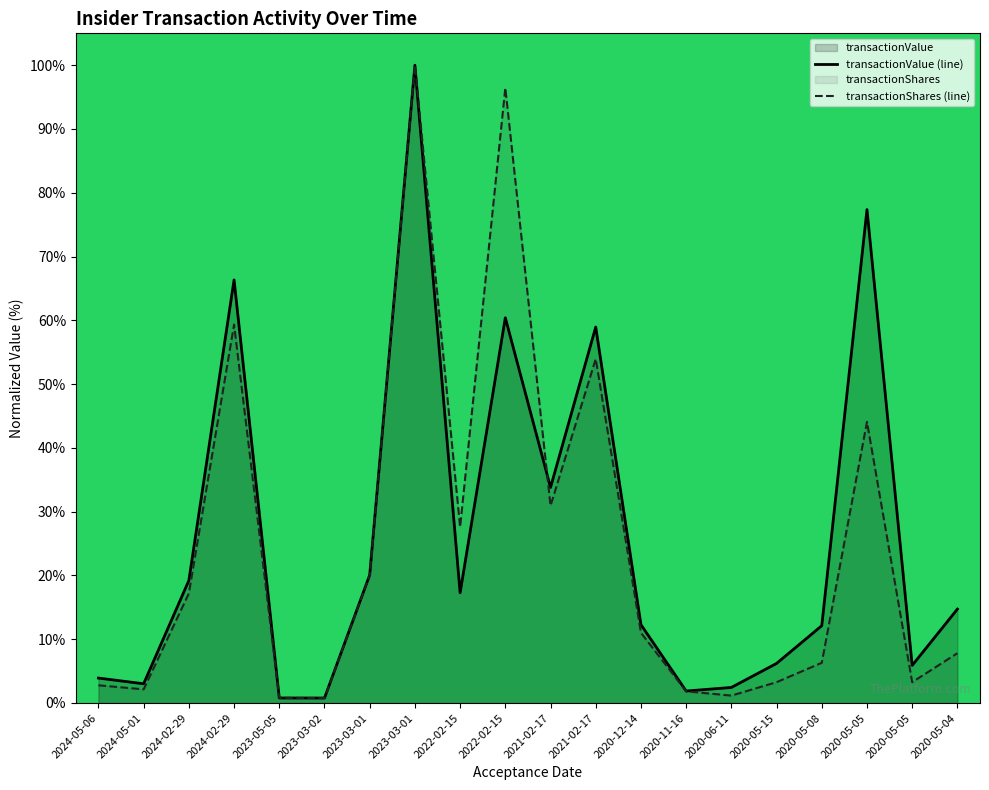

At which category is the sum across all series the highest?

2023-03-01